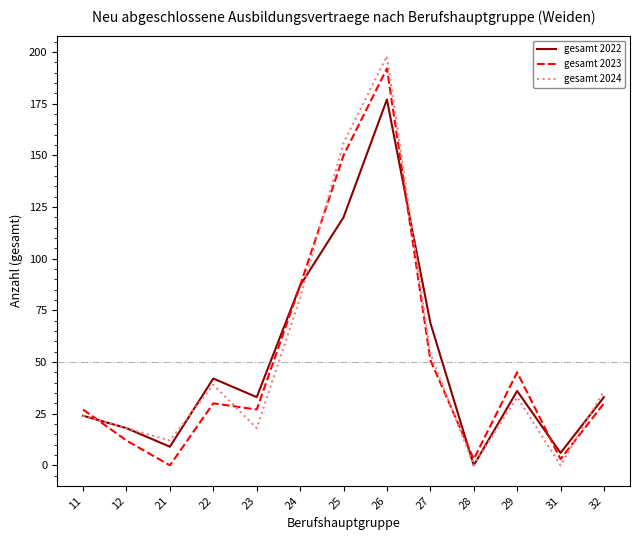

After their last crossing, which series has the higher values: gesamt 2024 or gesamt 2023?

gesamt 2024